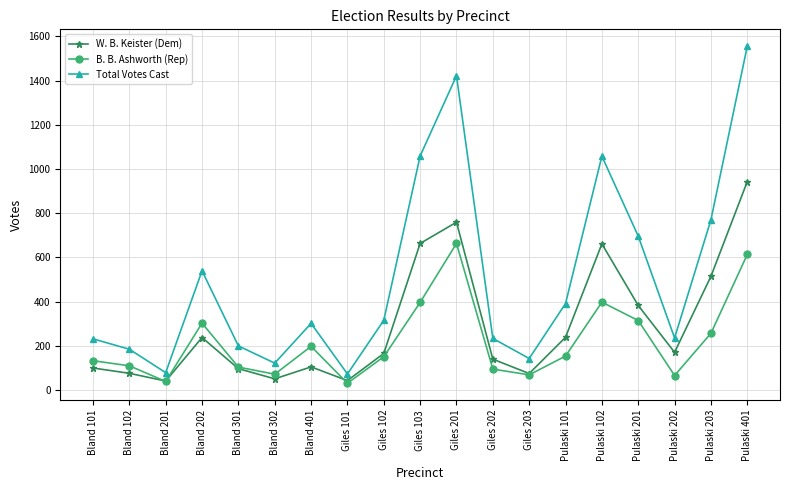

True or false: W. B. Keister (Dem) has a value of 124 at Pulaski 101.

False